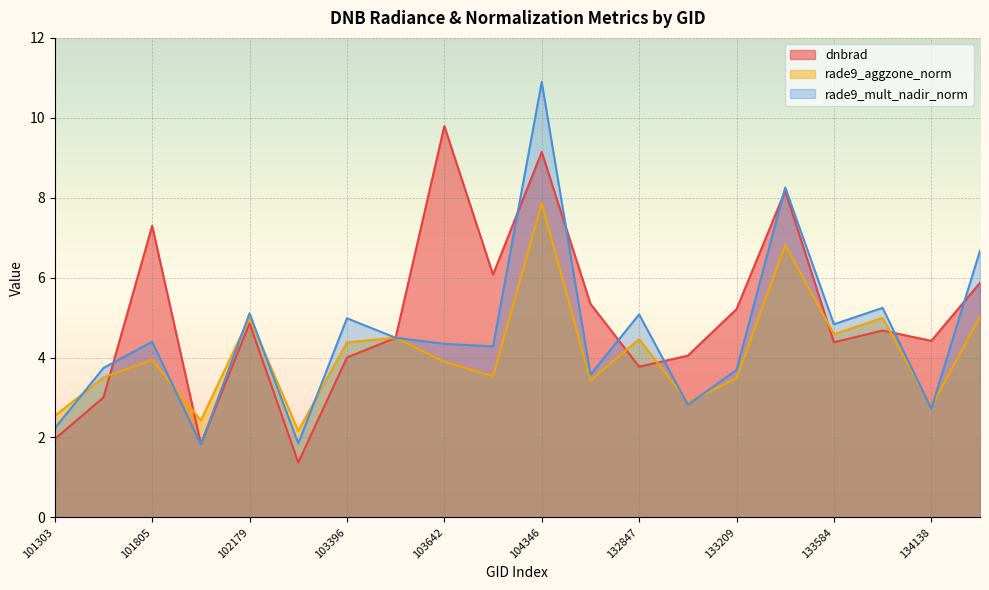

At 101303, list the series in order from largest to smallest.

rade9_aggzone_norm, rade9_mult_nadir_norm, dnbrad